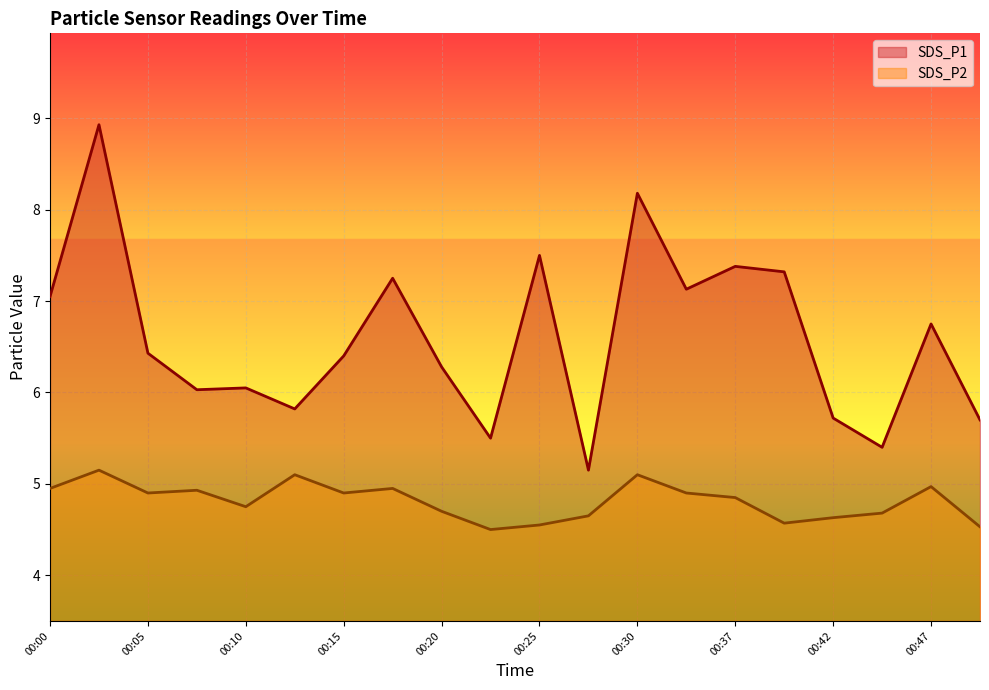

What is the lowest value of the SDS_P2 series?

4.5